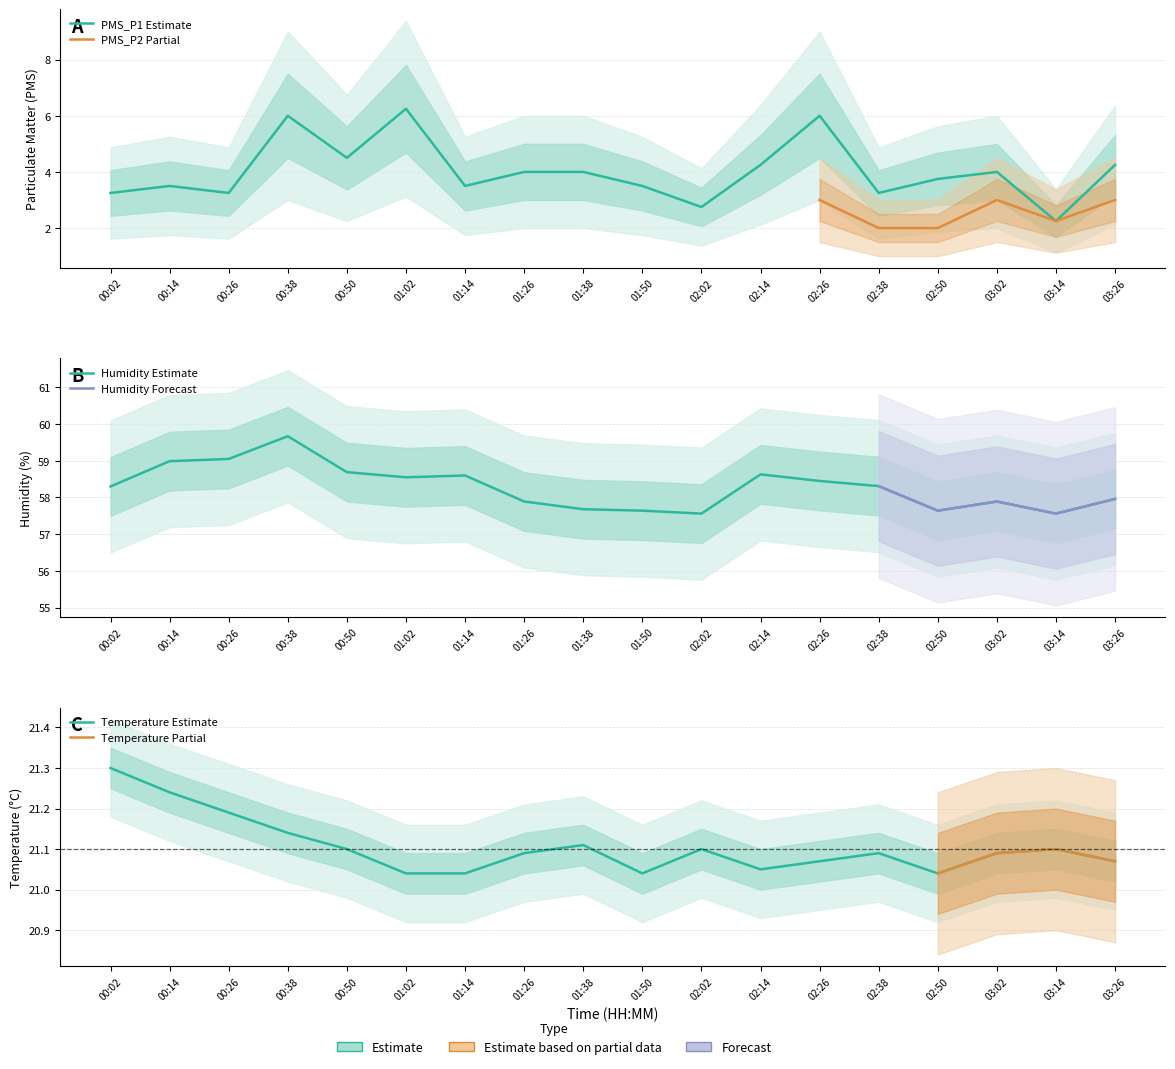

True or false: the data has more than 1 interior local peaks.

True